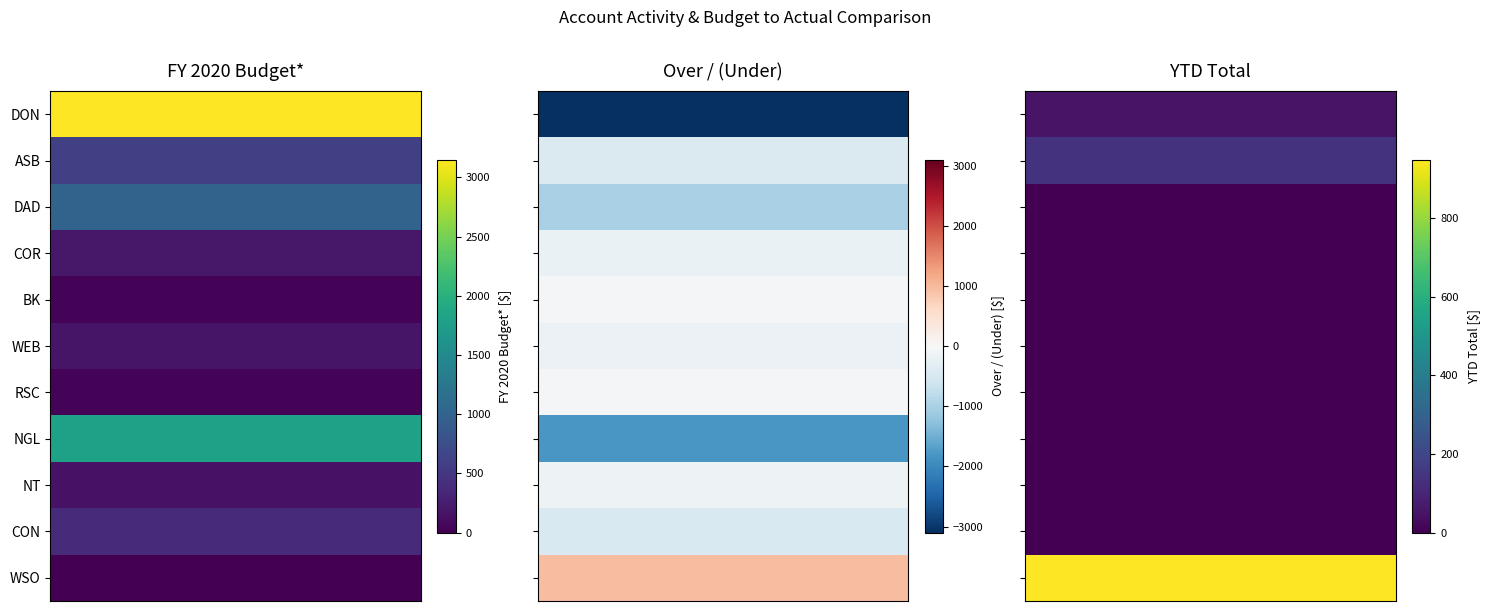

Is it true that ASB equals -819.3 at Over / (Under)?

False